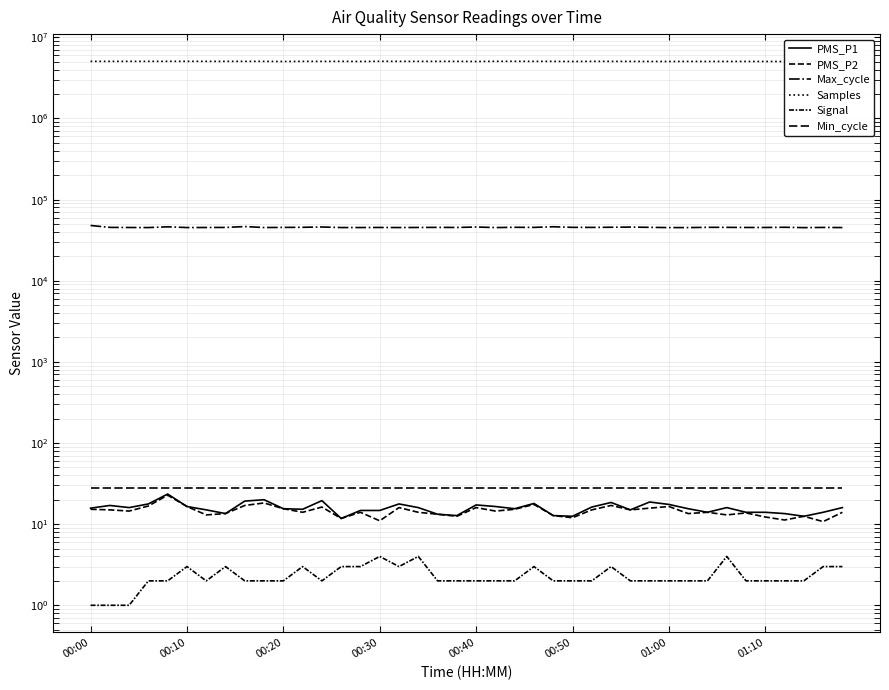

What is the value of the PMS_P1 point at the 25th from the left?

12.8